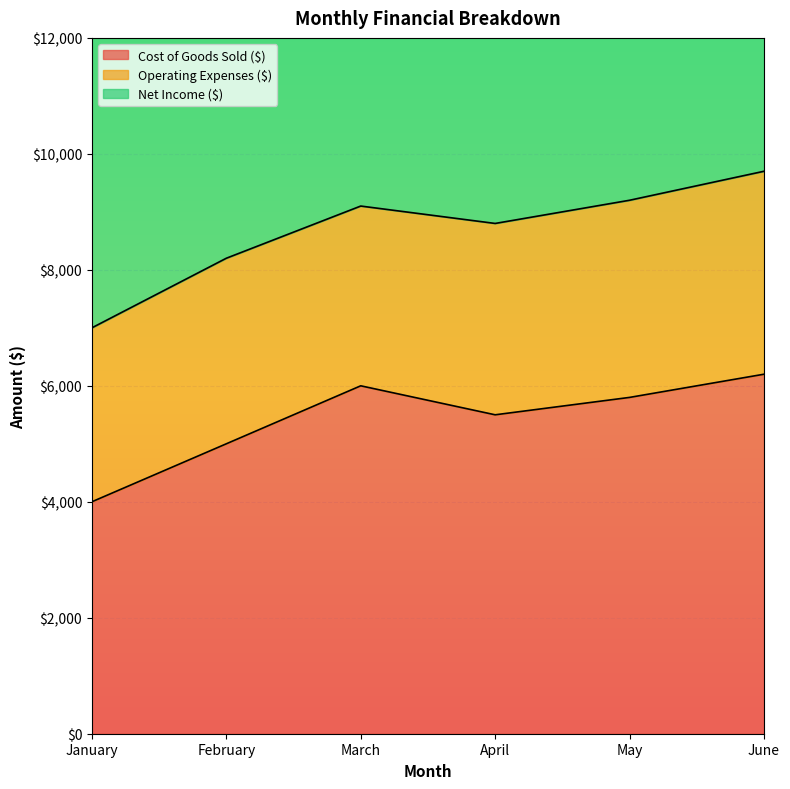

The Cost of Goods Sold ($) series shows 8170 at March. True or false?

False